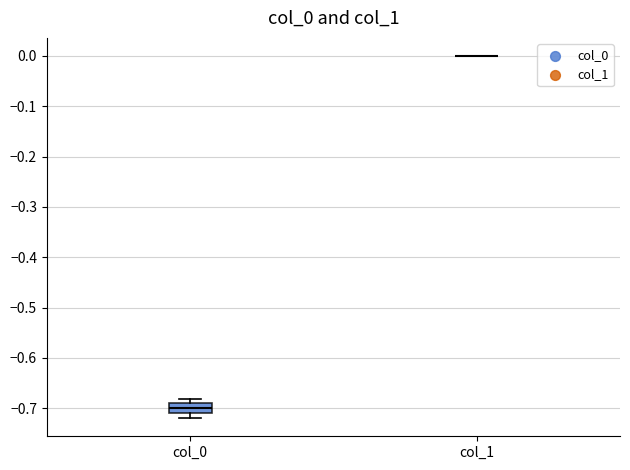

Reading left to right, transcribe this box plot: for each box, give where its median line is, the range the box spans, and where its two whiskers end, as read against the y-axis. The values are not printed on the chart, so give them approximately, as read against the axis.

col_0: median -0.70, box -0.71 to -0.69, whiskers -0.72 to -0.68
col_1: box collapsed to a line at 0.00, whiskers 0.00 to 0.00